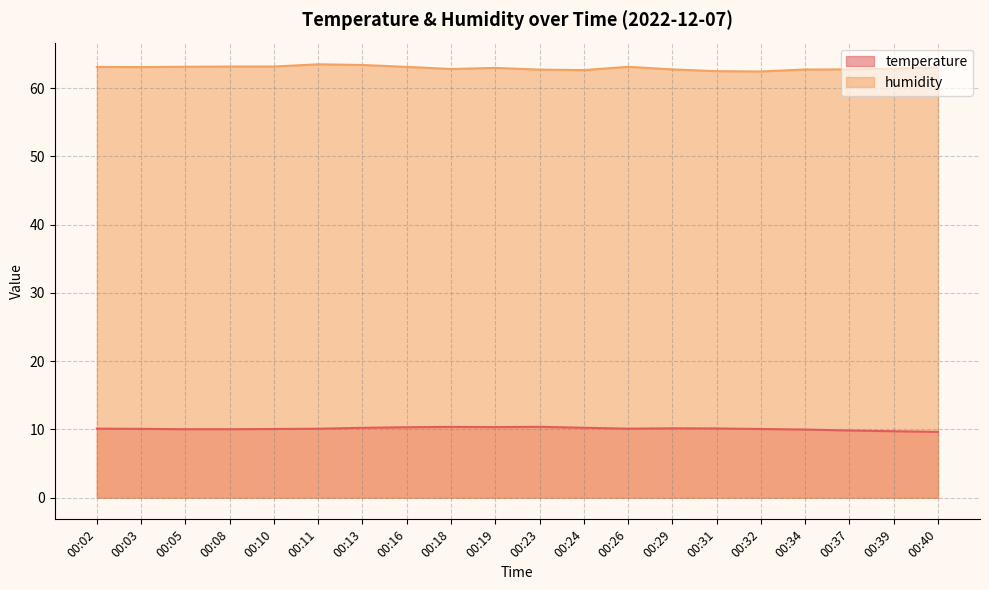

At which label does temperature reach its peak?

00:23